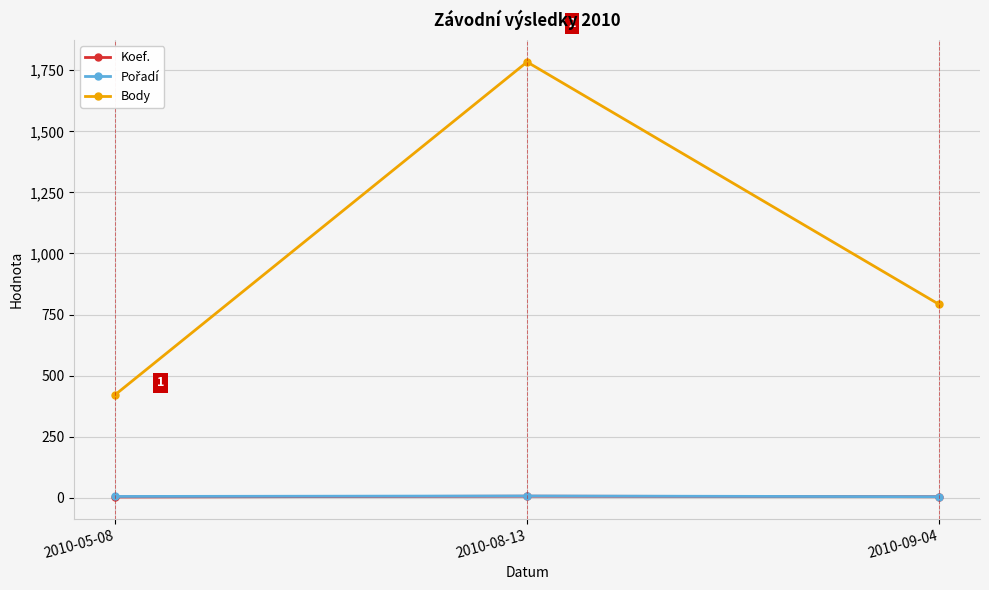

Which category has the highest value across all series?

2010-08-13